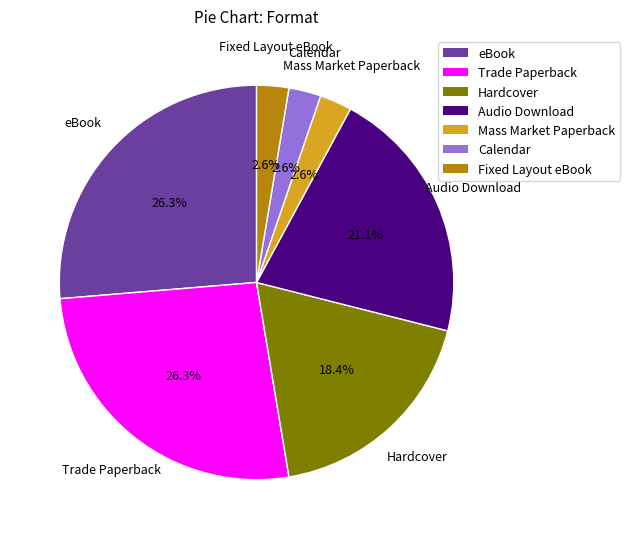

Is Hardcover the majority of the pie?

No